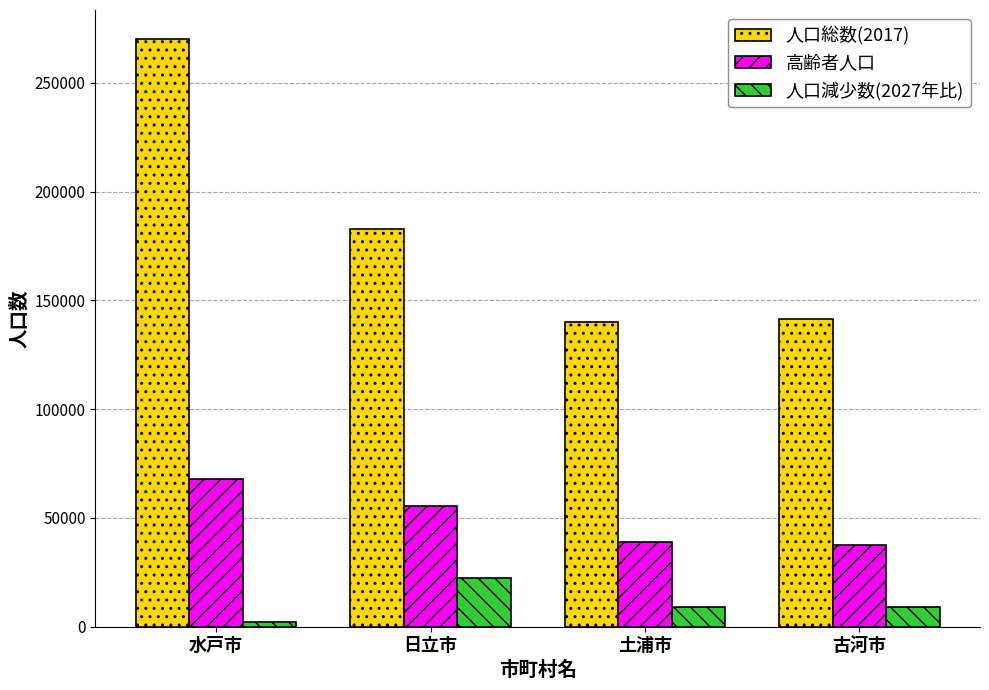

Which series has the largest range (max minus min)?

人口総数(2017)